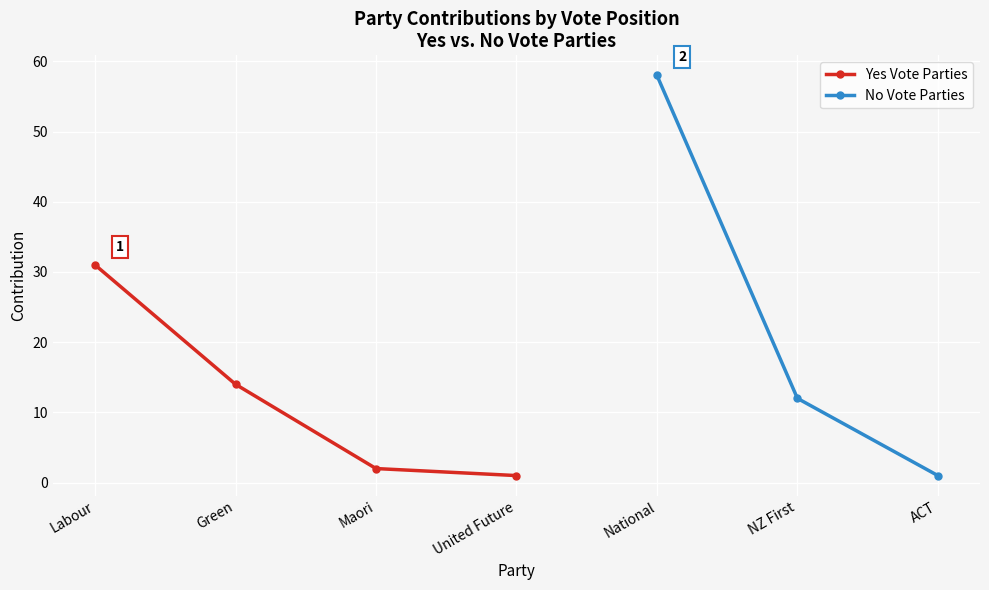

True or false: Yes Vote Parties has more than 0 points higher than both neighbors.

False